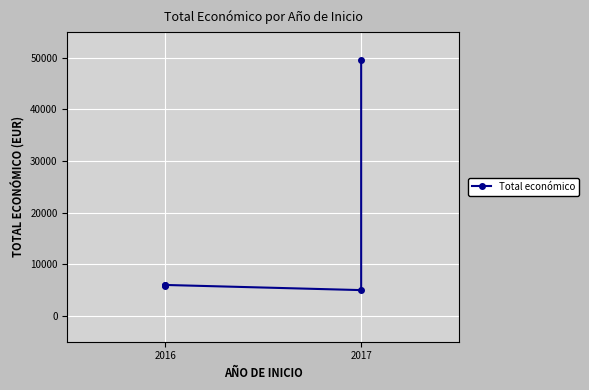

What is the value of the 1st point from the left?

5700